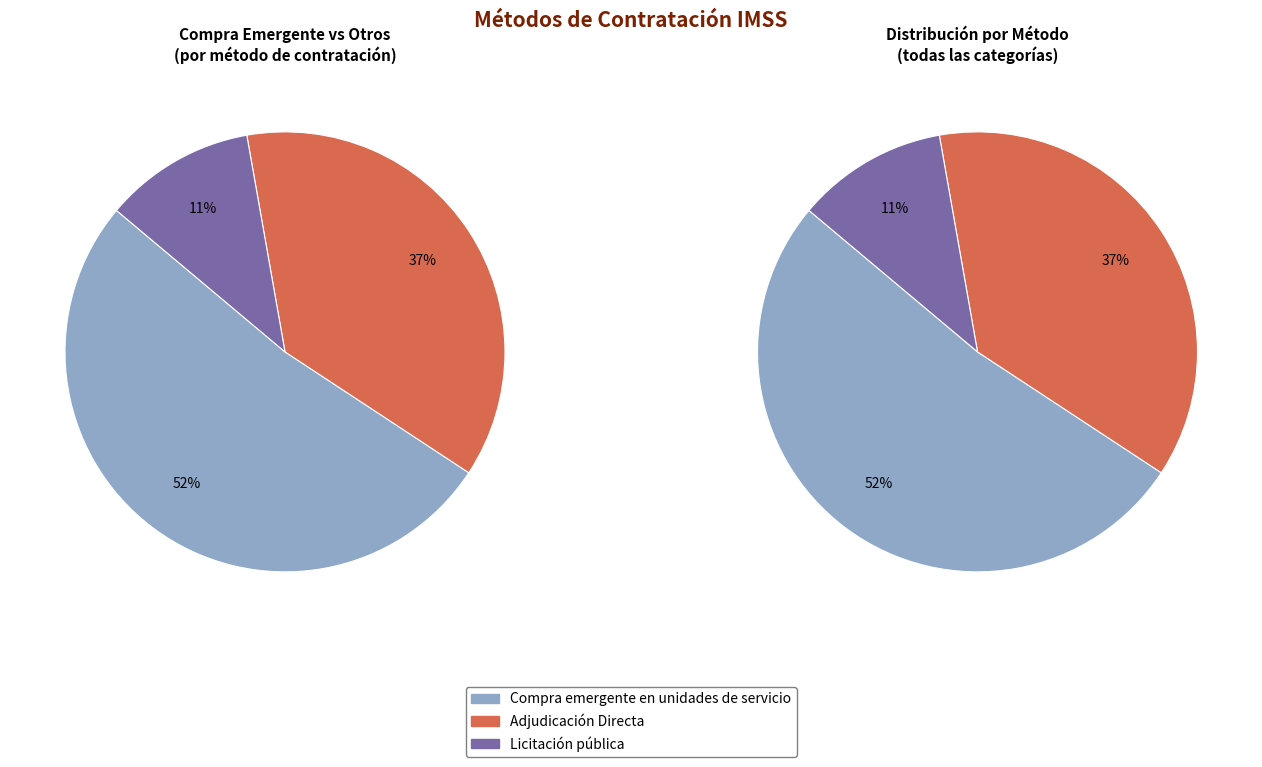

Which category has the smallest portion of the pie?

Licitación pública